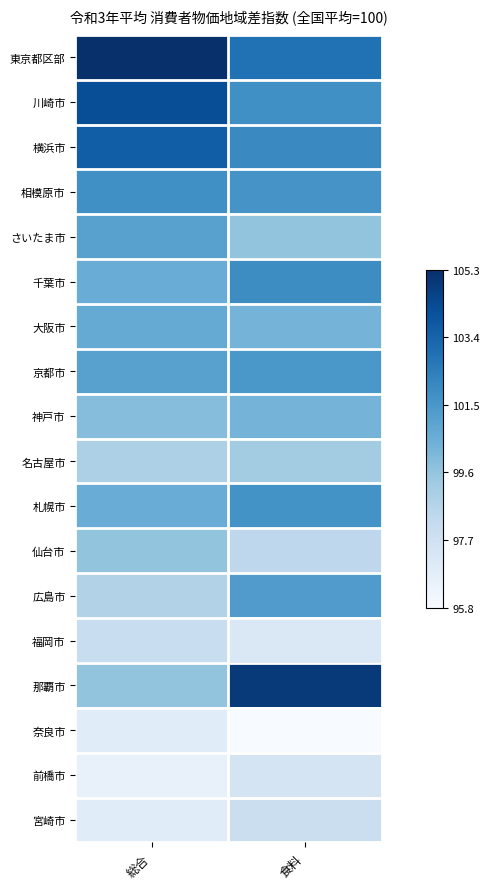

How many series are shown in this chart?

18